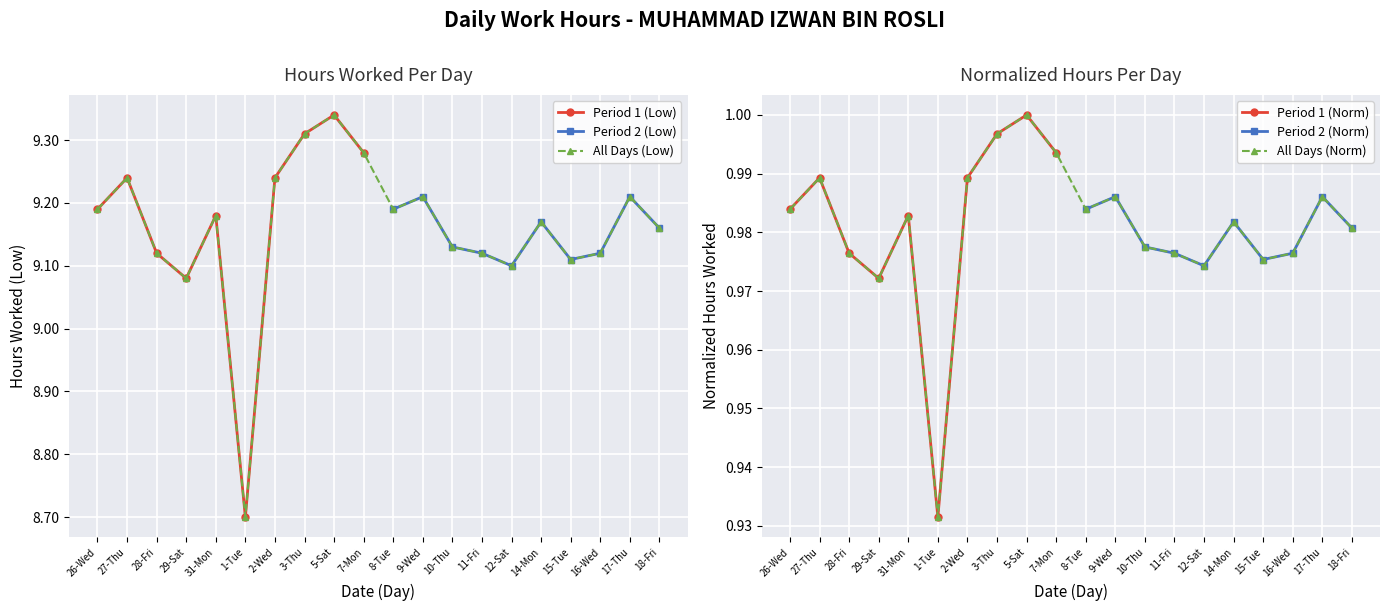

Between 31-Mon and 8-Tue, which is larger?

8-Tue